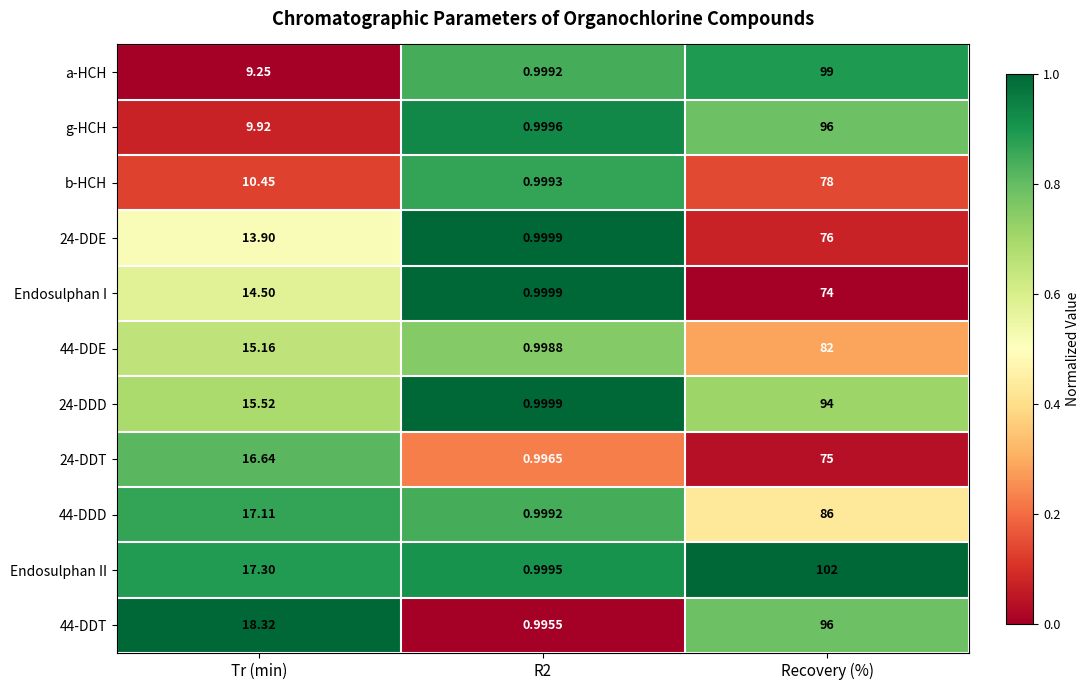

At which label is 24-DDD closest to 47?

Tr (min)